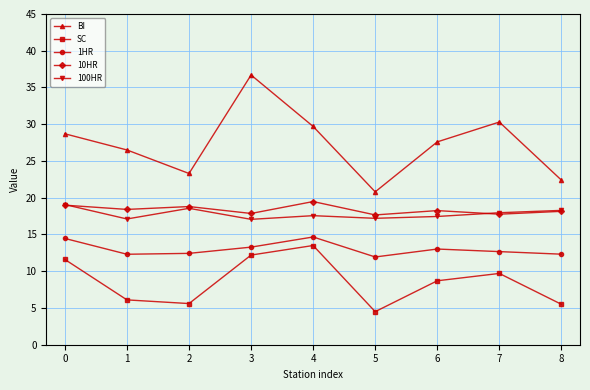

How many data points in BI are above 27?

5